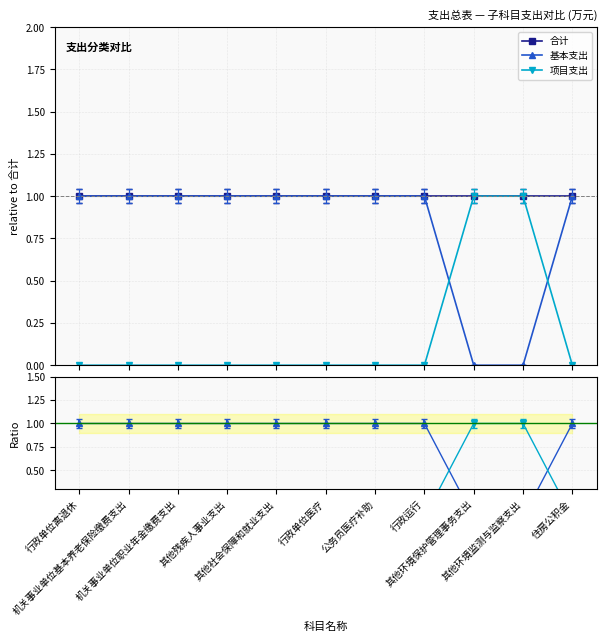

At how many categories does at least one series exceed 0?

11